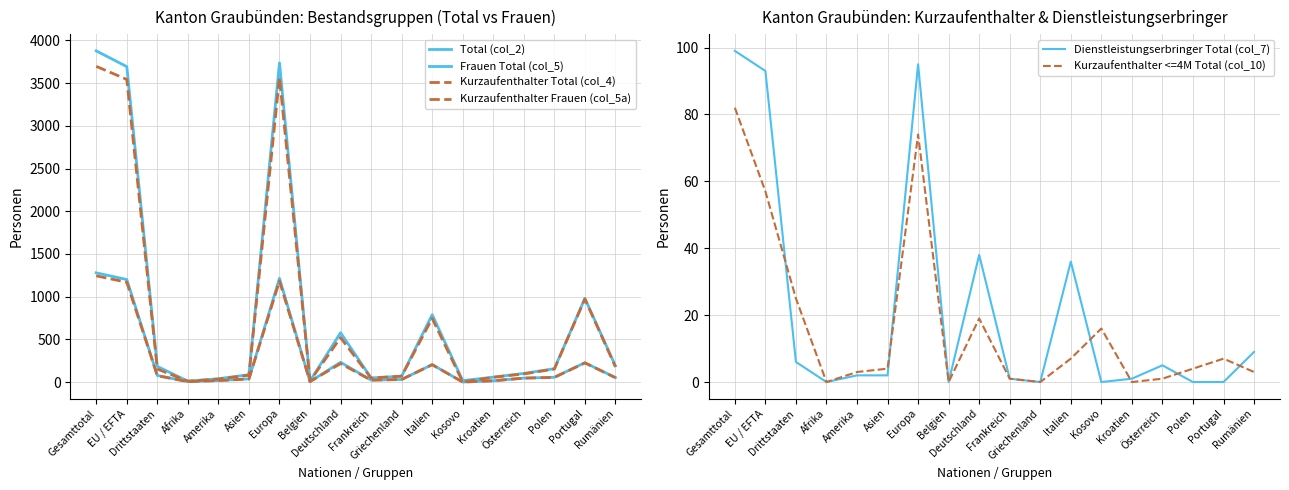

What position from the left is Kosovo?

13